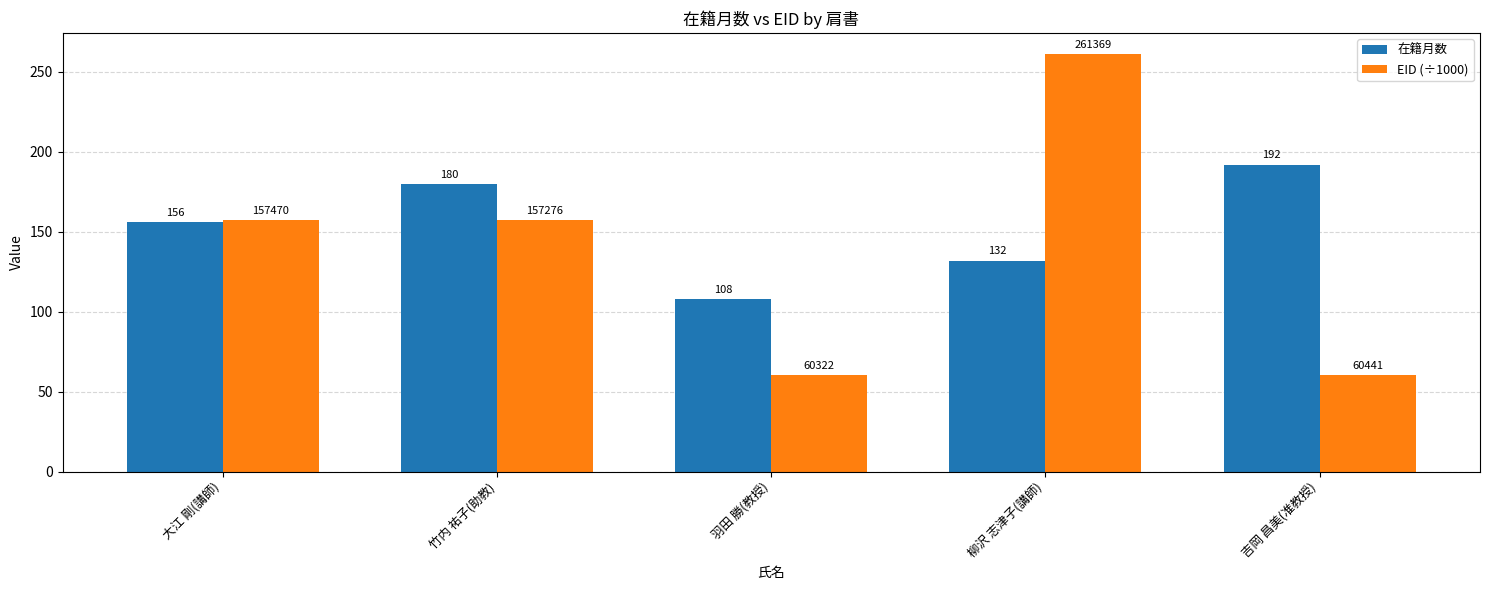

What is the label of the 3rd bar from the left?

羽田 勝(教授)